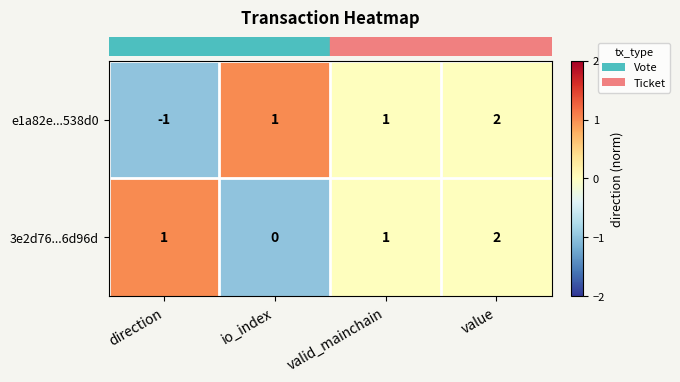

True or false: 3e2d76...6d96d has a value of 2 at value.

True